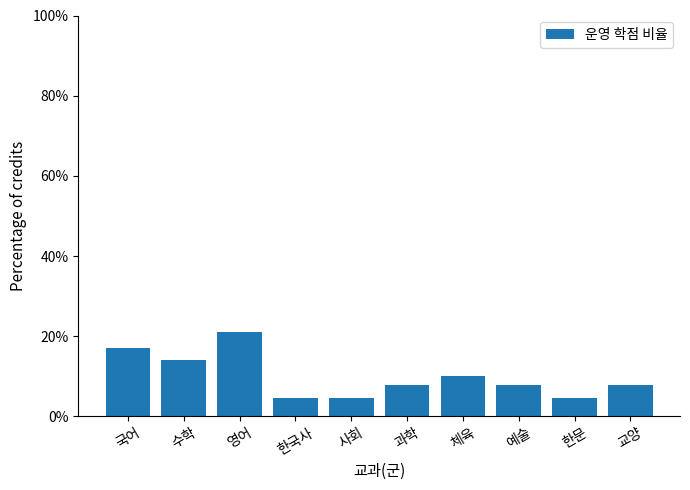

What is the label of the 2nd bar from the right?

한문